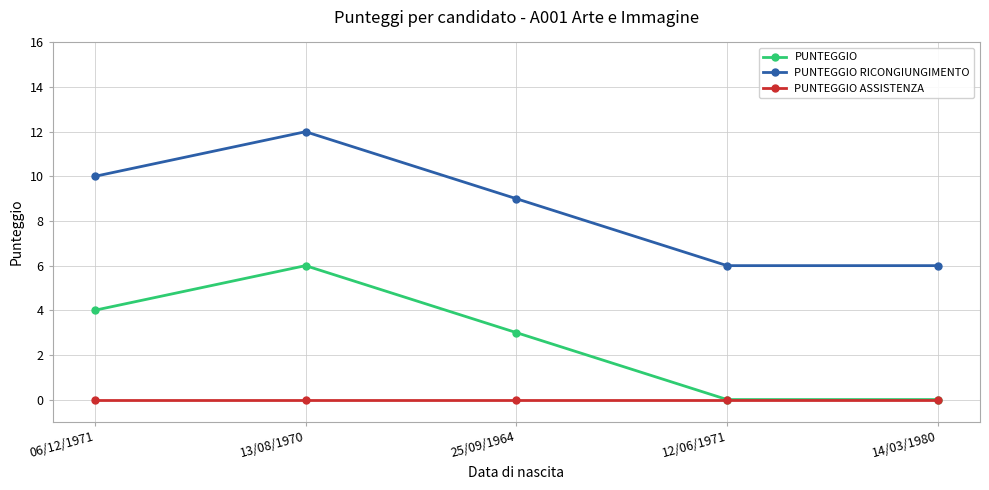

Is the value of PUNTEGGIO at 06/12/1971 greater than the value of PUNTEGGIO RICONGIUNGIMENTO at 25/09/1964?

No